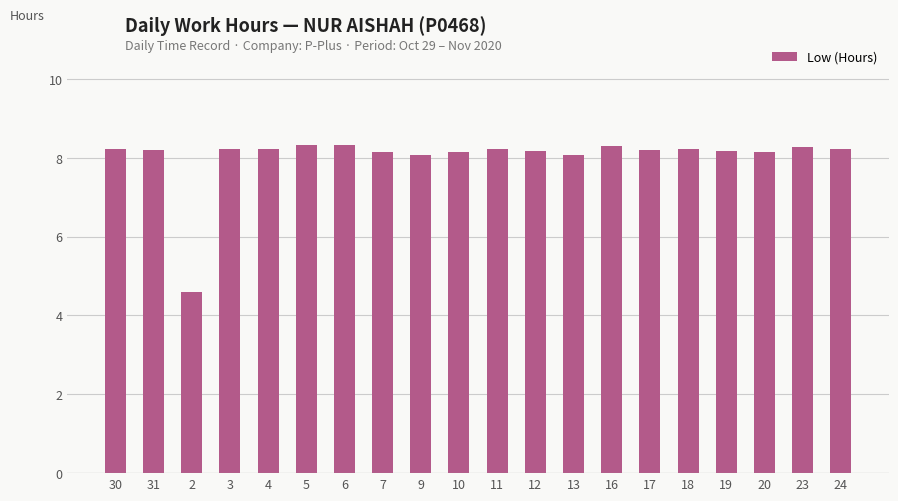

Approximately how many times larger is the value at 2 compared to 12?

0.6